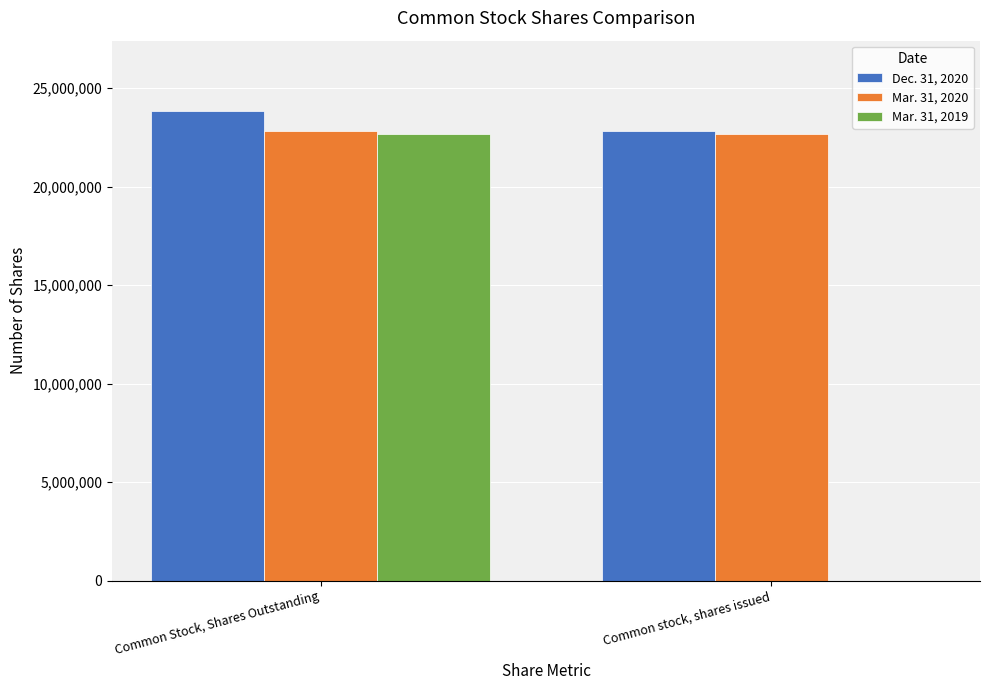

What is the total value across all series at Common Stock, Shares Outstanding?

69336498